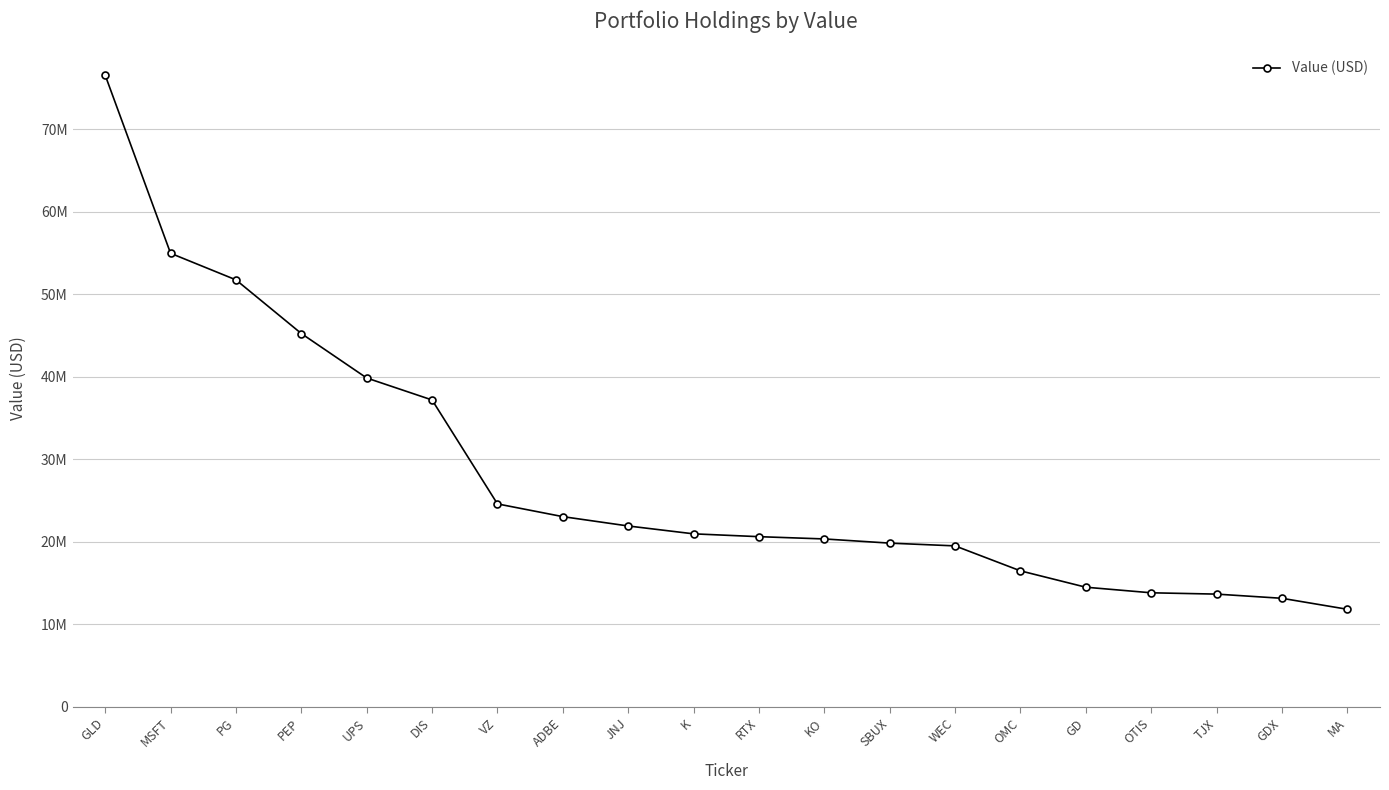

Is this an area chart (filled region under the line)?

No